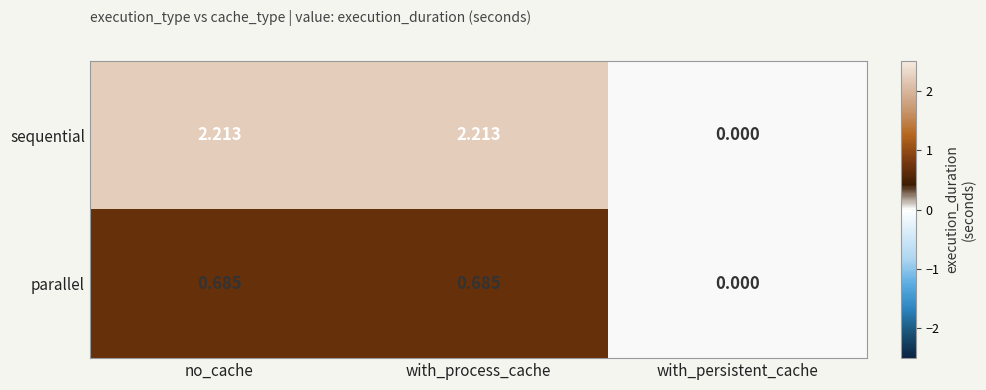

Which series has the largest total across all categories?

sequential